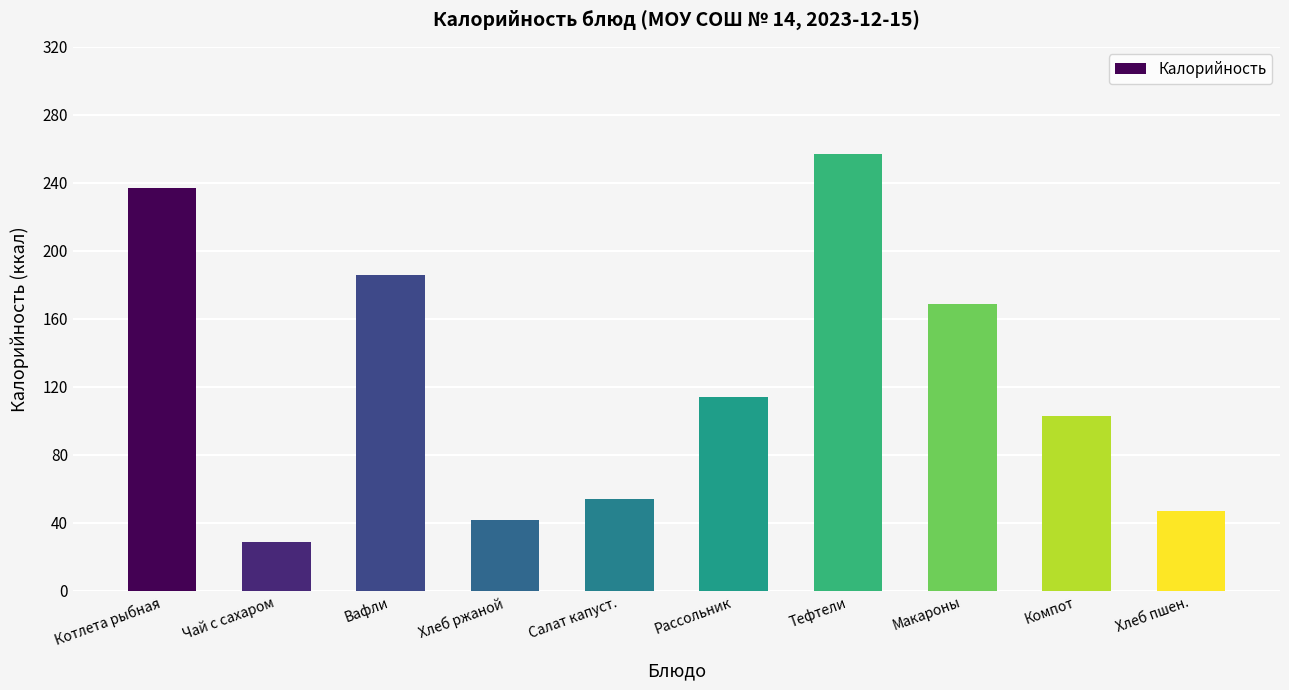

True or false: the data shows 257 at Тефтели.

True